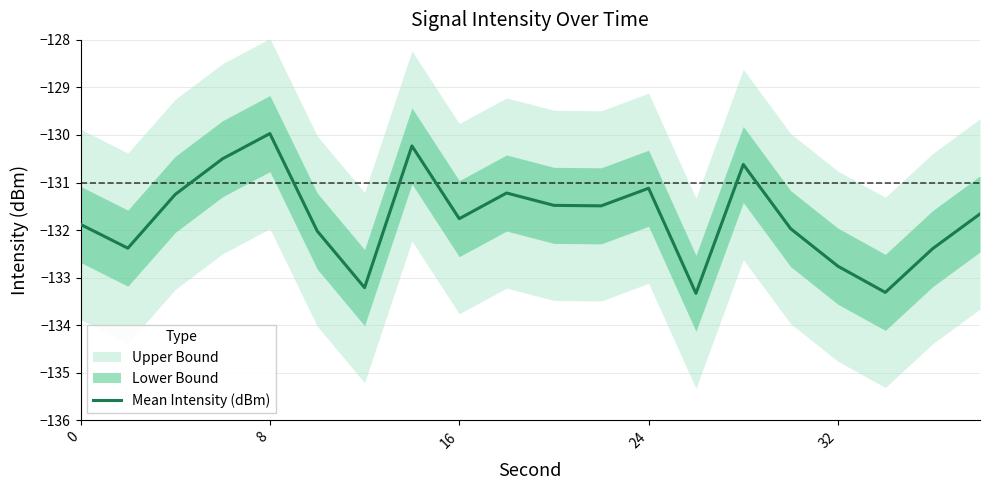

Count the number of categories in the chart.

20